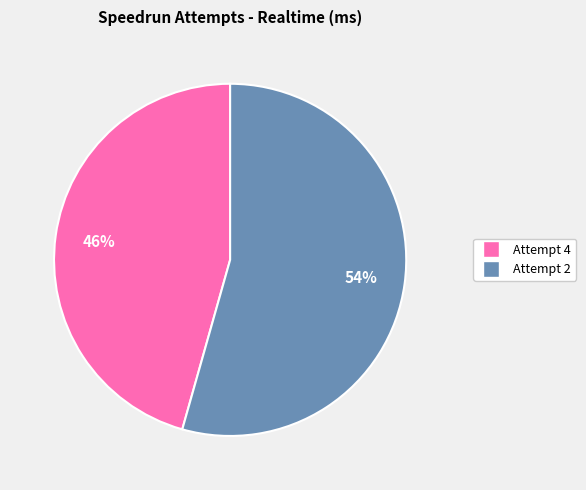

Combined, do Attempt 4 and Attempt 2 account for over 50%?

Yes